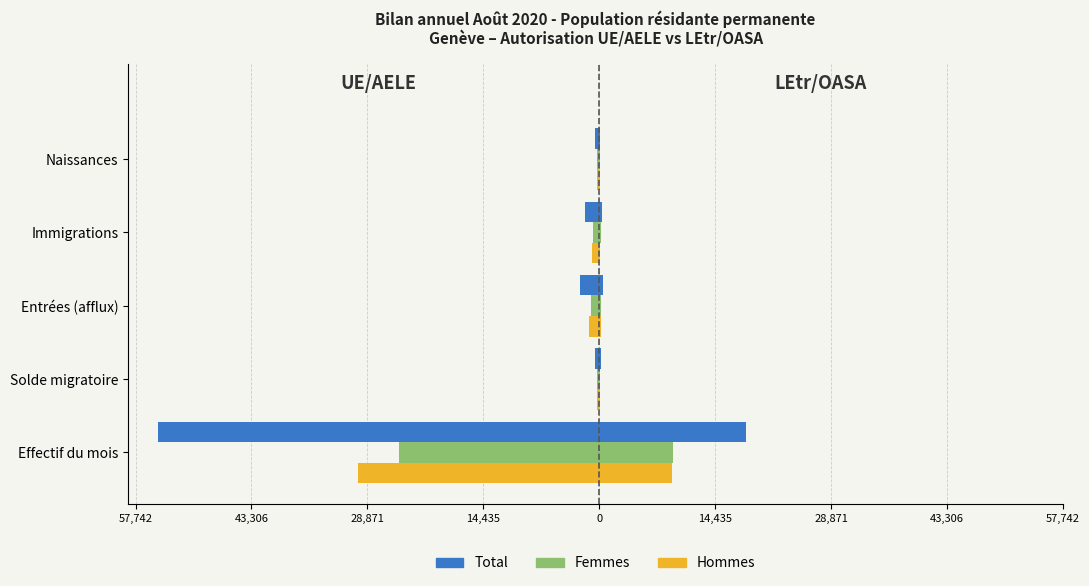

Reading right to left, transcribe all the data shown in this chart.

Total: -593	-1718	-2391	-547	-54993
Femmes: -293	-808	-1049	-228	-24943
Hommes: -300	-910	-1342	-319	-30050